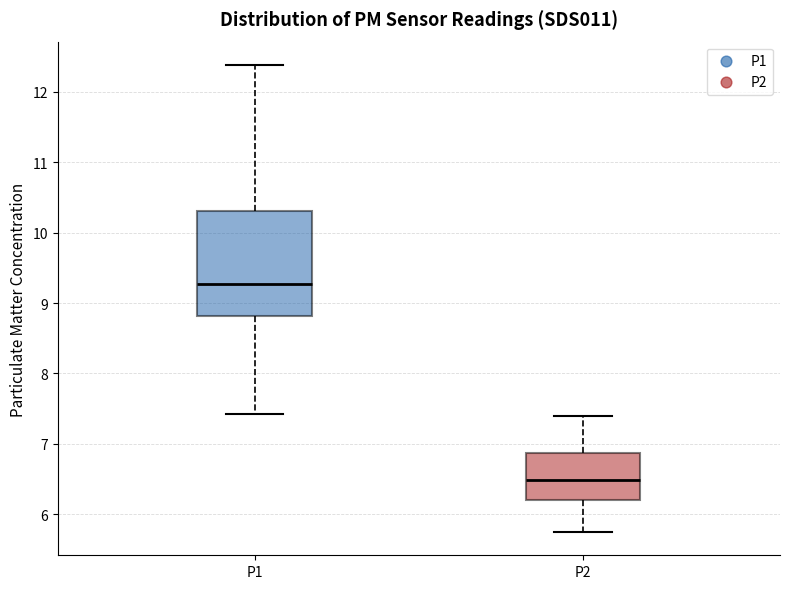

Reading left to right, transcribe this box plot: for each box, give where its median line is, the range the box spans, and where its two whiskers end, as read against the y-axis. The values are not printed on the chart, so give them approximately, as read against the axis.

P1: median 9.3, box 8.8 to 10.3, whiskers 7.4 to 12.4
P2: median 6.5, box 6.2 to 6.9, whiskers 5.8 to 7.4